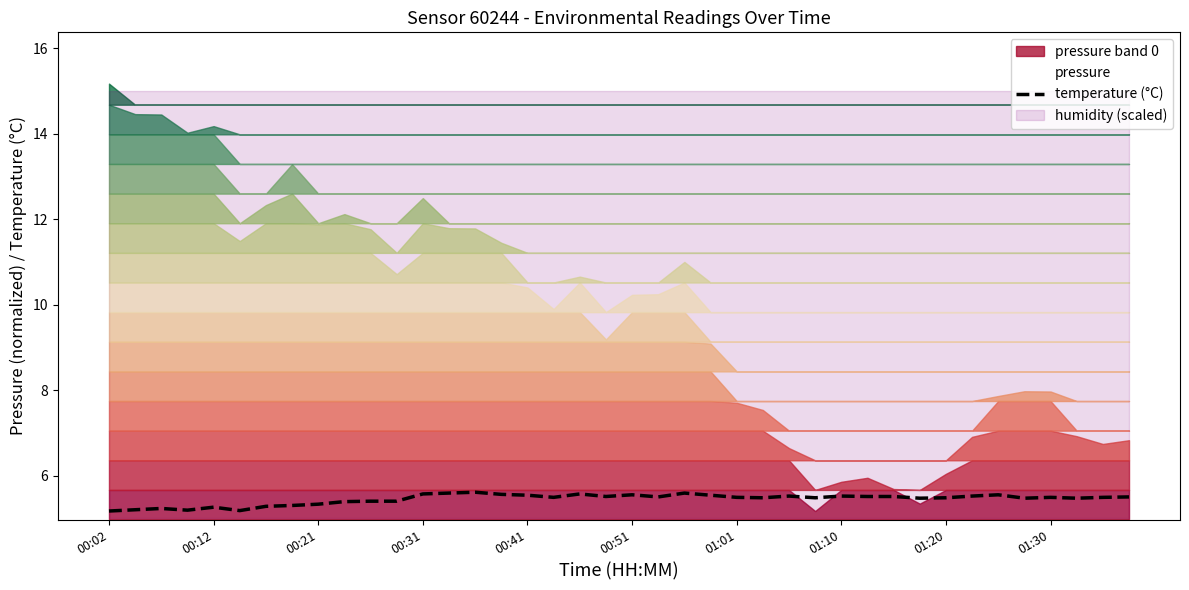

What is the highest value of the temperature (°C) series?

5.6